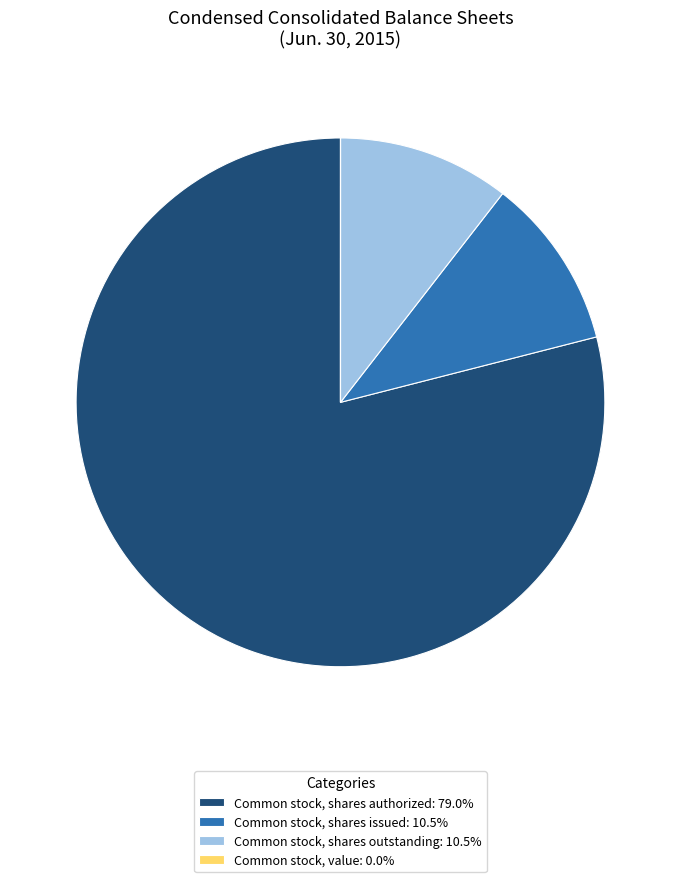

Is Common stock, shares authorized the majority of the pie?

Yes